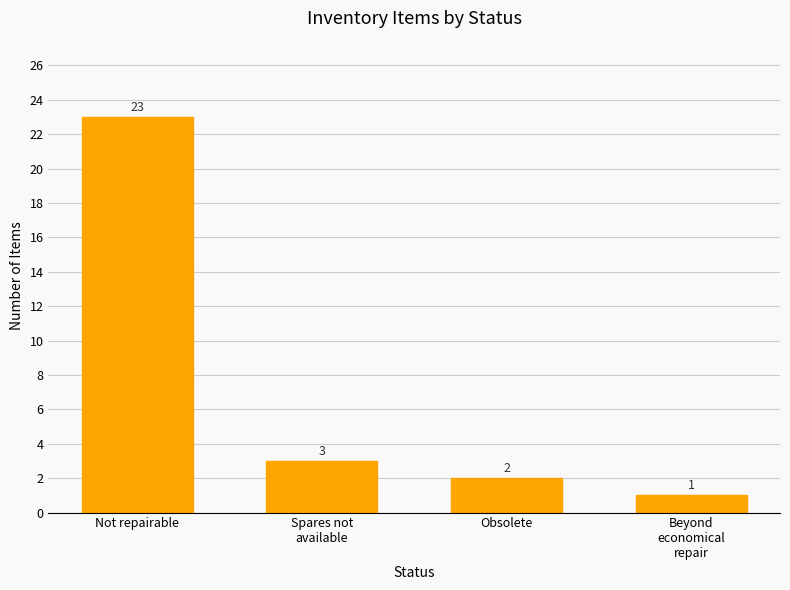

Reading left to right, what are all the values shown in this chart?

Not repairable=23	Spares not
available=3	Obsolete=2	Beyond
economical
repair=1